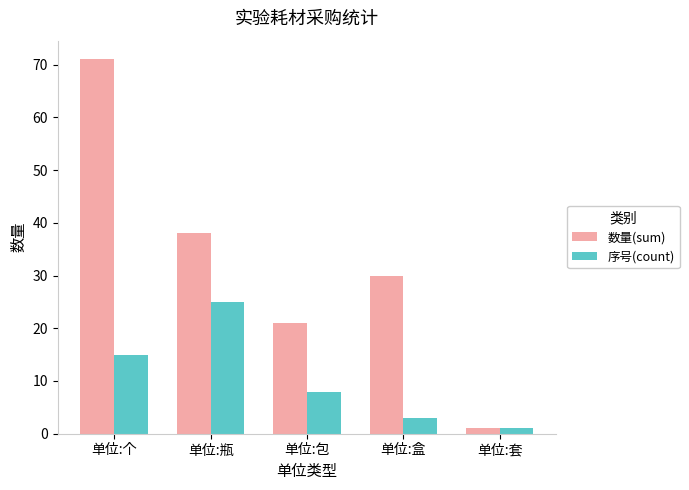

What is the average value of the 序号(count) series?

10